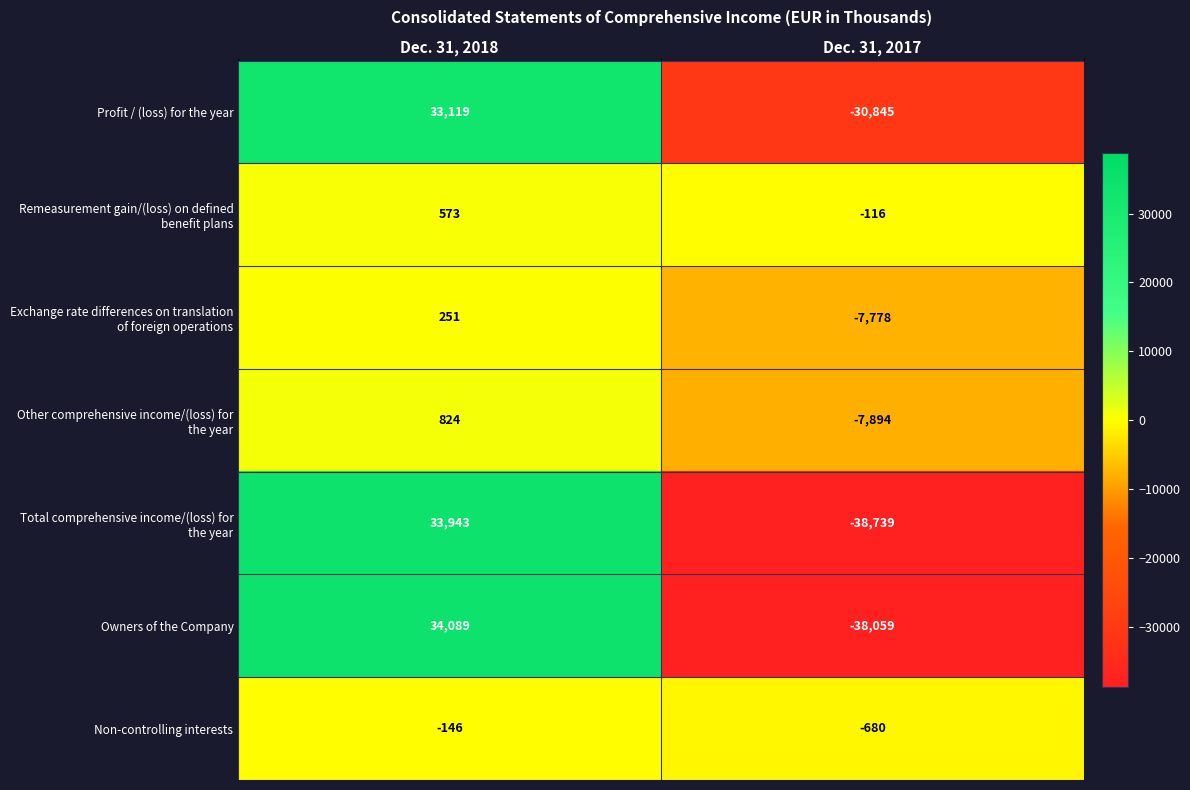

At which category does the chart reach its peak across all series?

Dec. 31, 2018